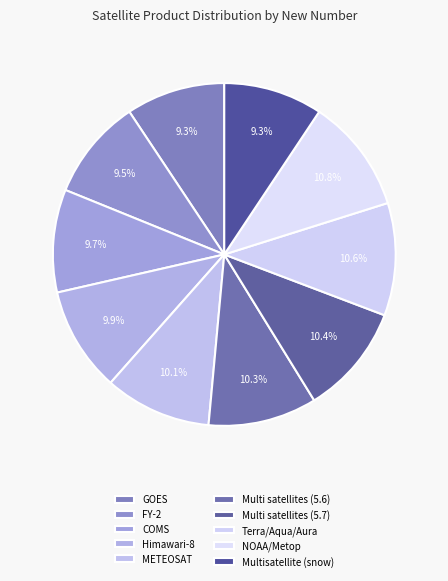

Rank the categories by value from highest to lowest.

NOAA/Metop, Terra/Aqua/Aura, Multi satellites (5.7), Multi satellites (5.6), METEOSAT, Himawari-8, COMS, FY-2, GOES, Multisatellite (snow)